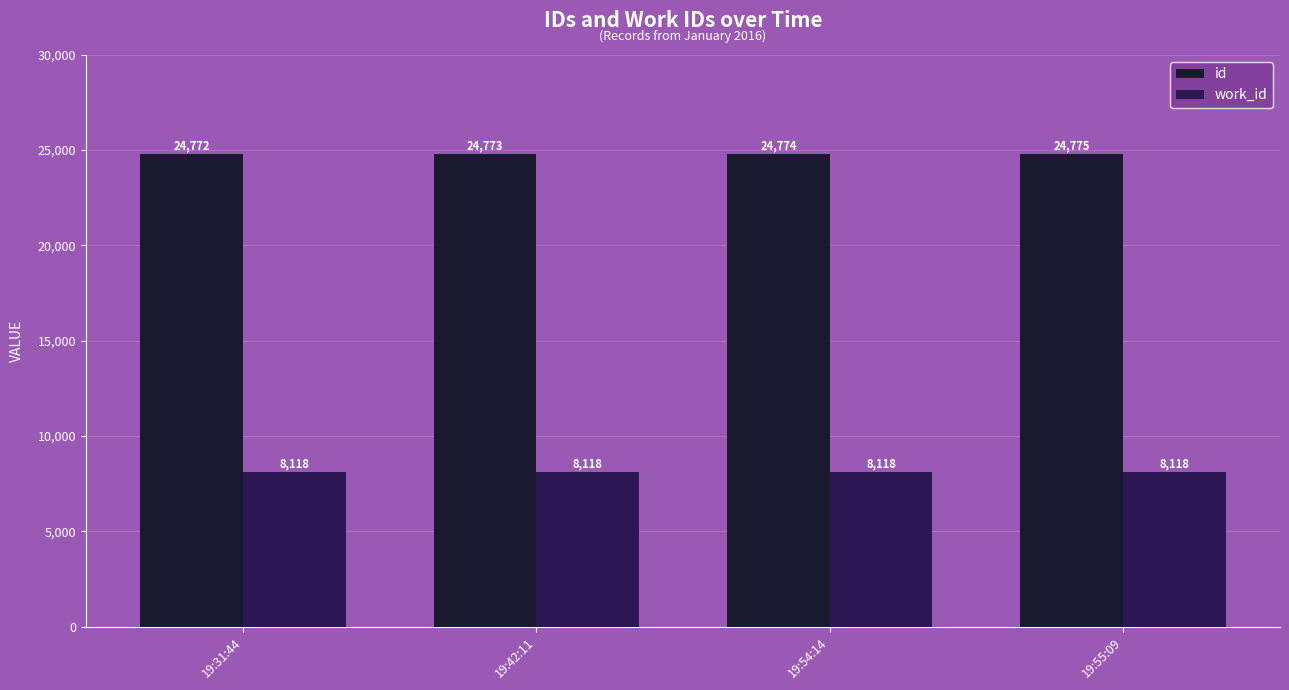

At 19:42:11, list the series in order from largest to smallest.

id, work_id